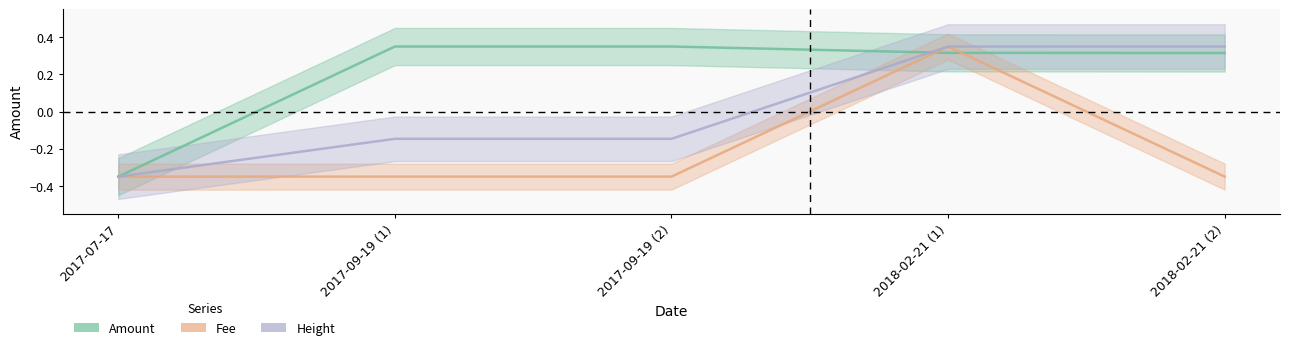

Count the number of data series in this chart.

3